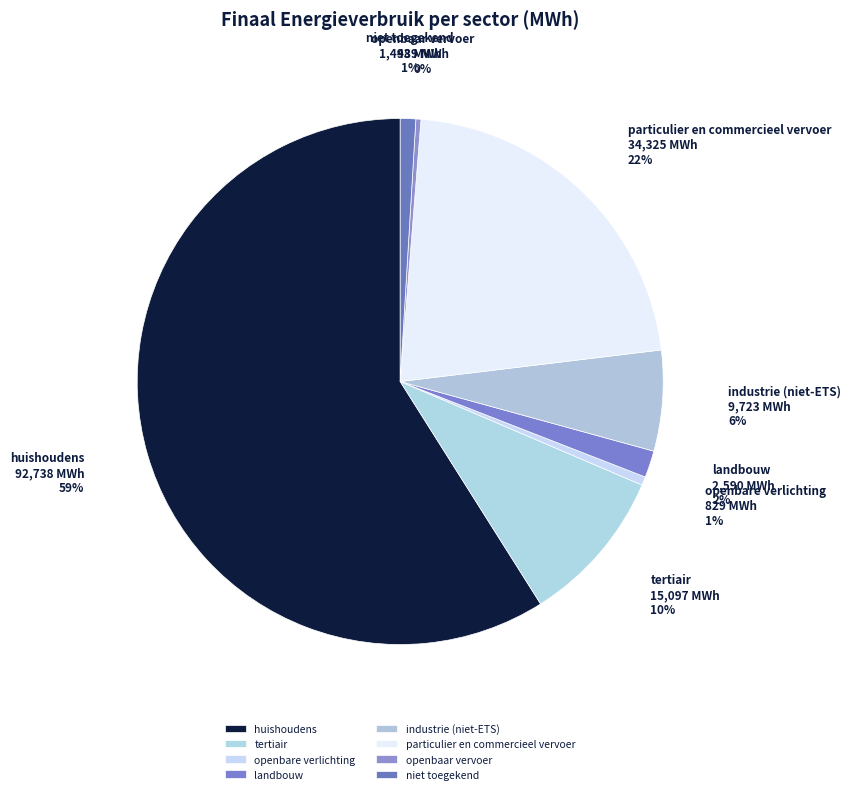

The niet toegekend slice represents 1% of the pie. True or false?

True